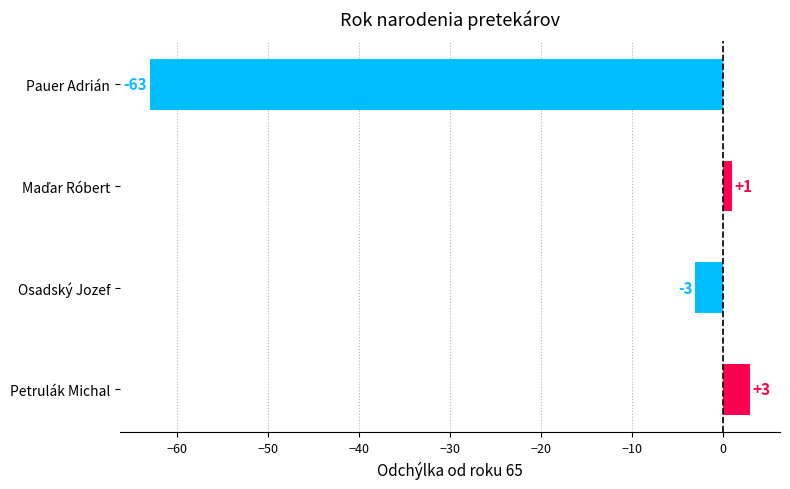

How many bars are there in total?

4